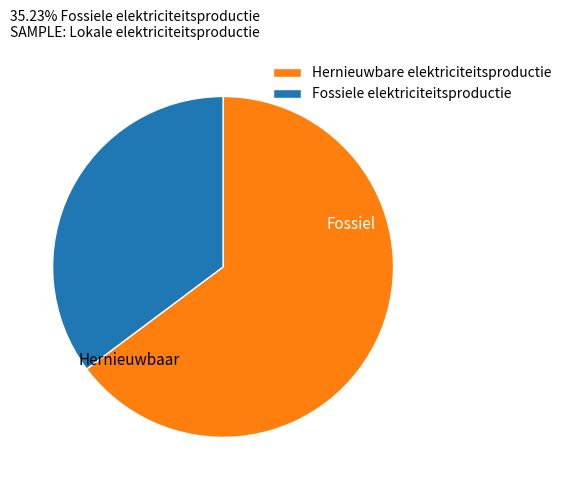

How many slices are in this pie chart?

2